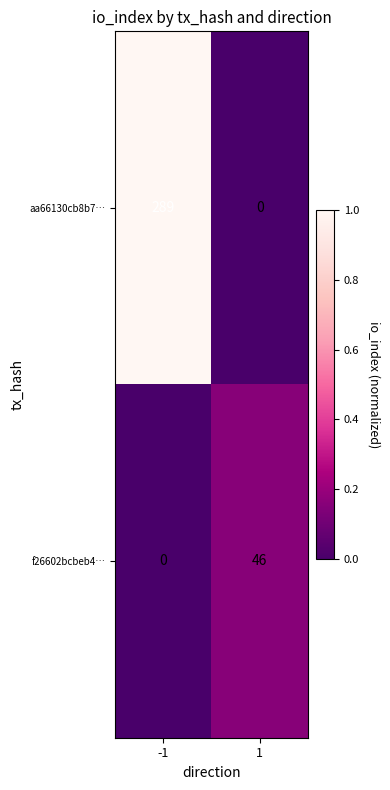

True or false: f26602bcbeb4… has a value of 0 at -1.

True